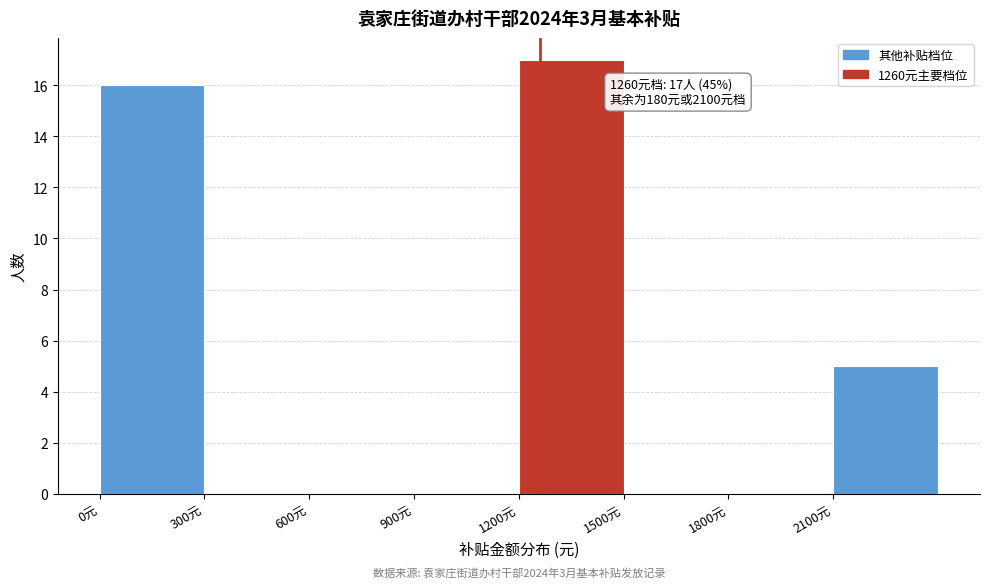

Over which range of the x-axis is the bar tallest?

1200 to 1500